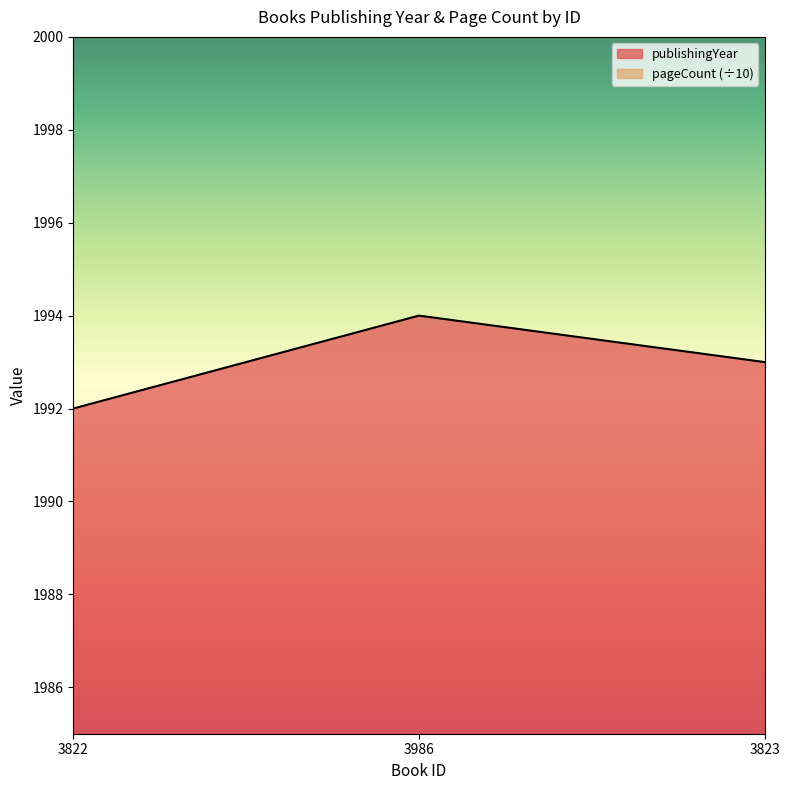

Is it true that the value at 3823 is 869?

False